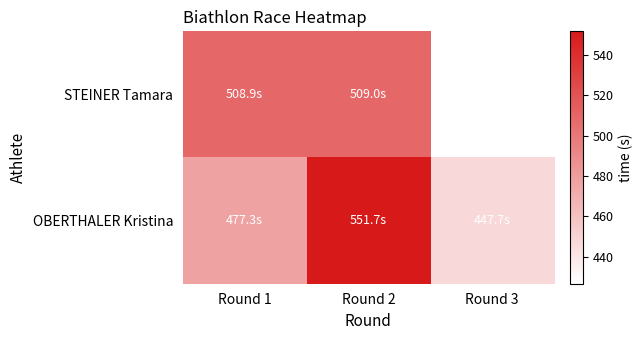

Between Round 2 and Round 3, which series saw the biggest shift?

OBERTHALER Kristina